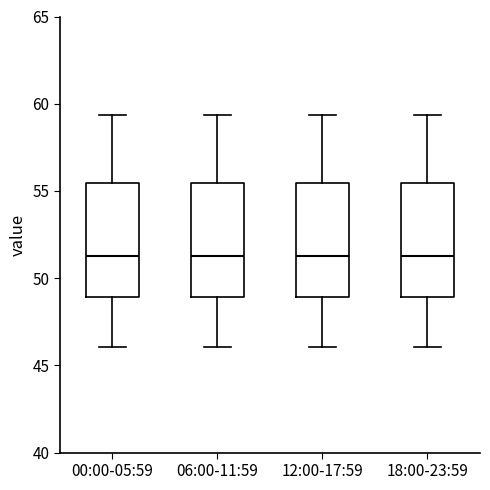

Where does the upper whisker of the box for 00:00-05:59 end on the y-axis? The values are not printed on the chart, so give them approximately, as read against the axis.

59.5